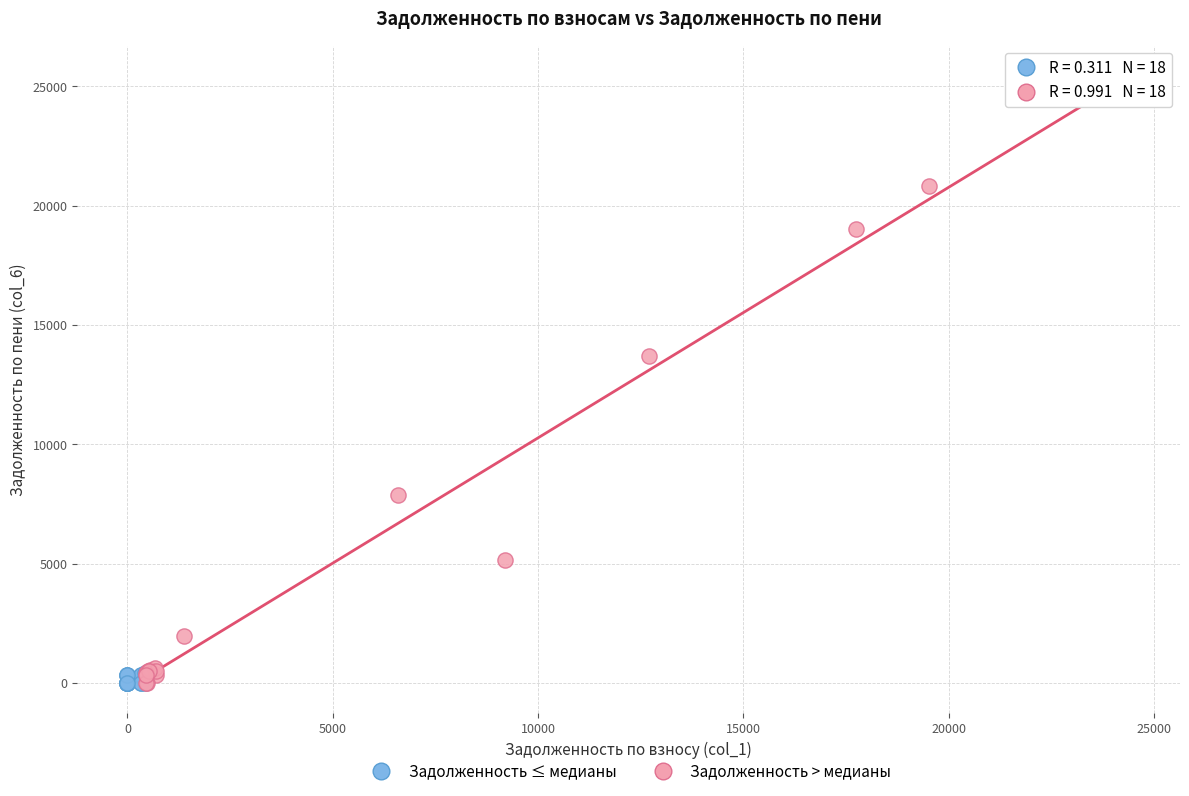

Which series reaches the maximum Y coordinate?

Задолженность > медианы